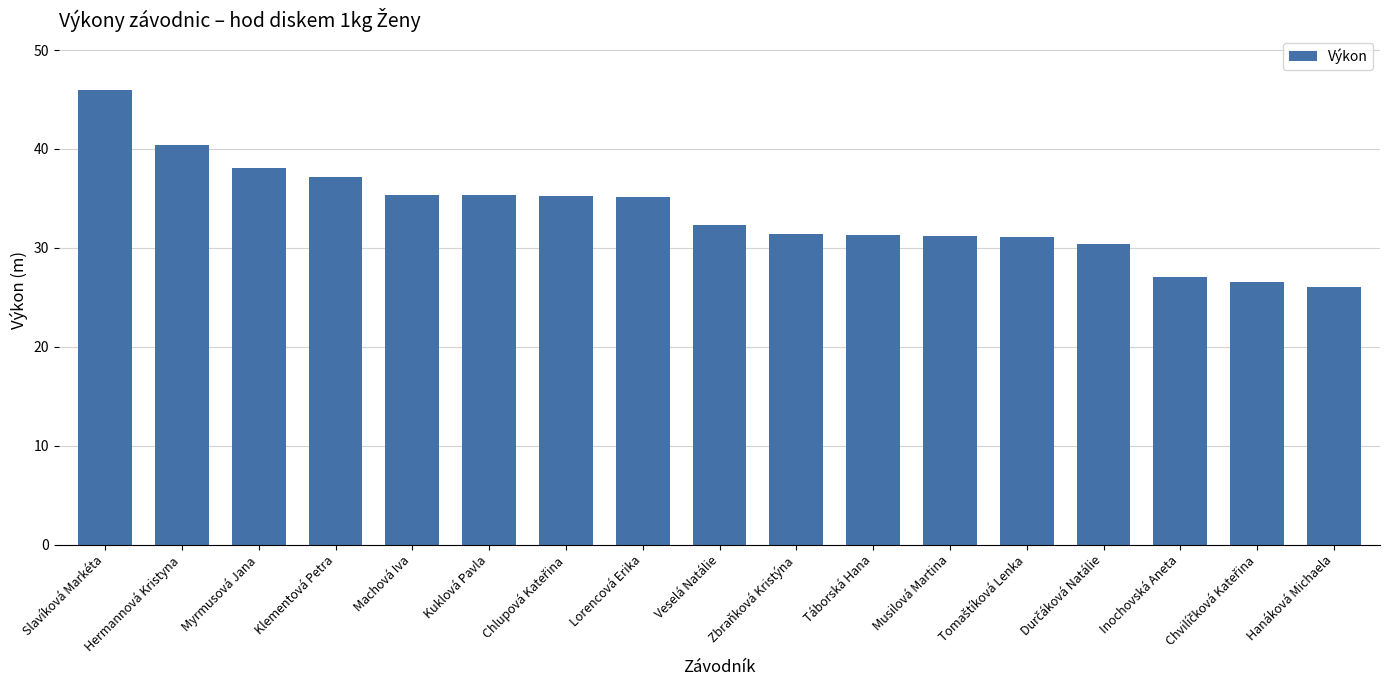

Read the value at Klementová Petra.

37.2